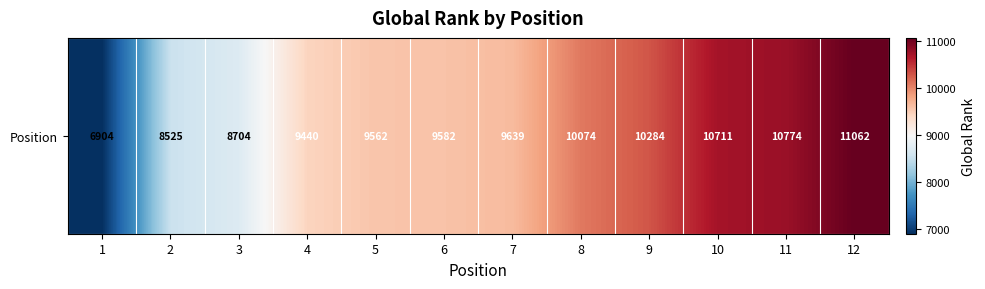

Reading right to left, transcribe all the data shown in this chart.

11062	10774	10711	10284	10074	9639	9582	9562	9440	8704	8525	6904